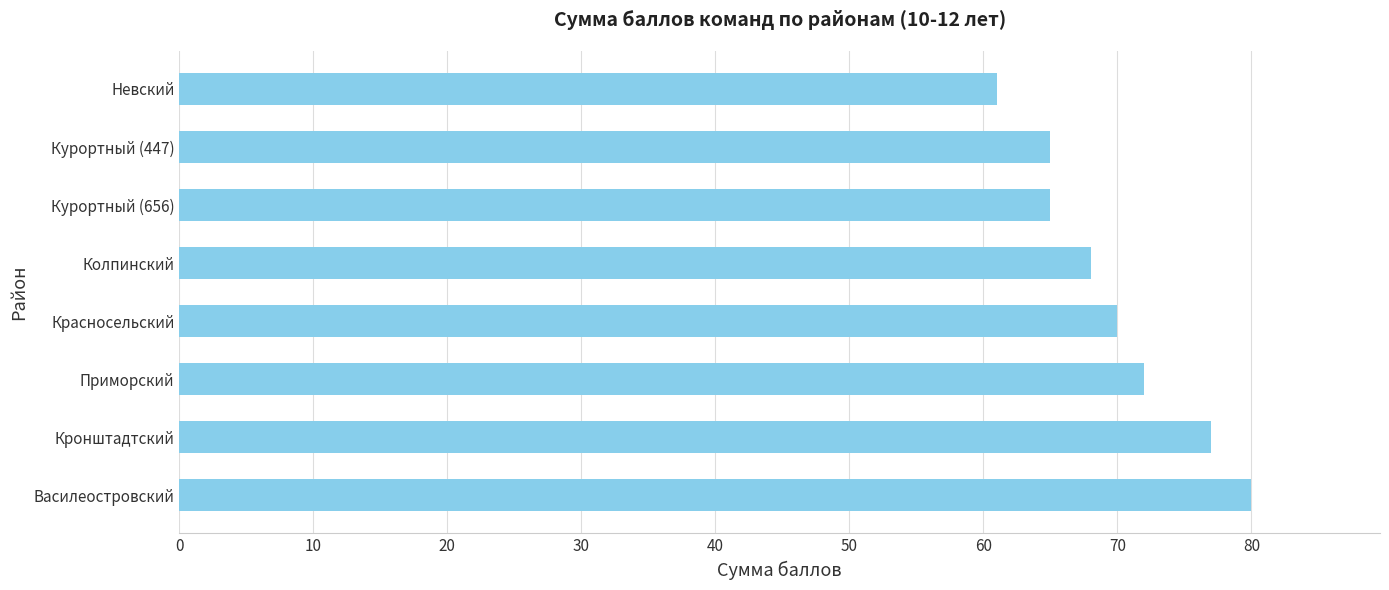

Count the values in the range 65 to 77.

6